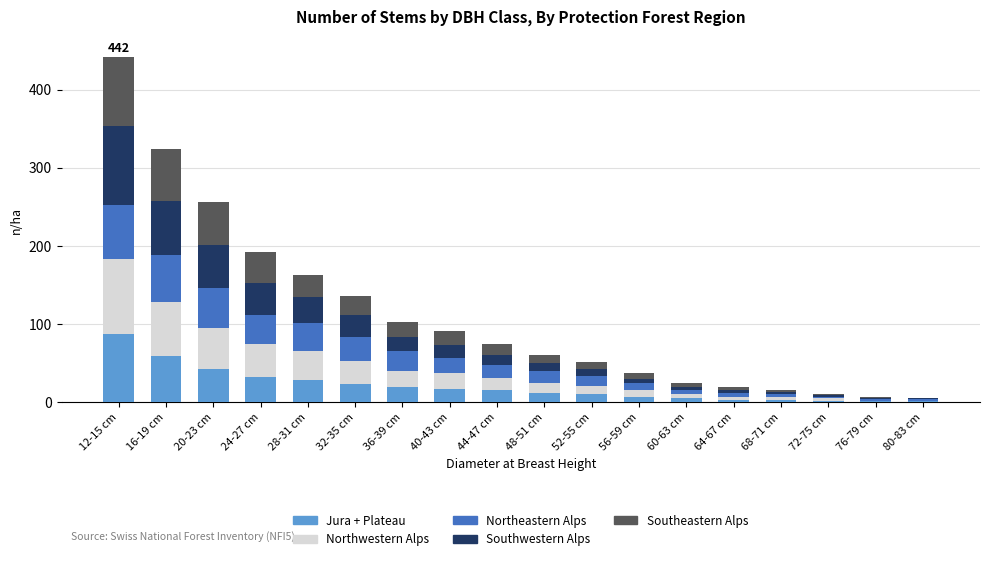

At which label does Jura + Plateau reach its peak?

12-15 cm